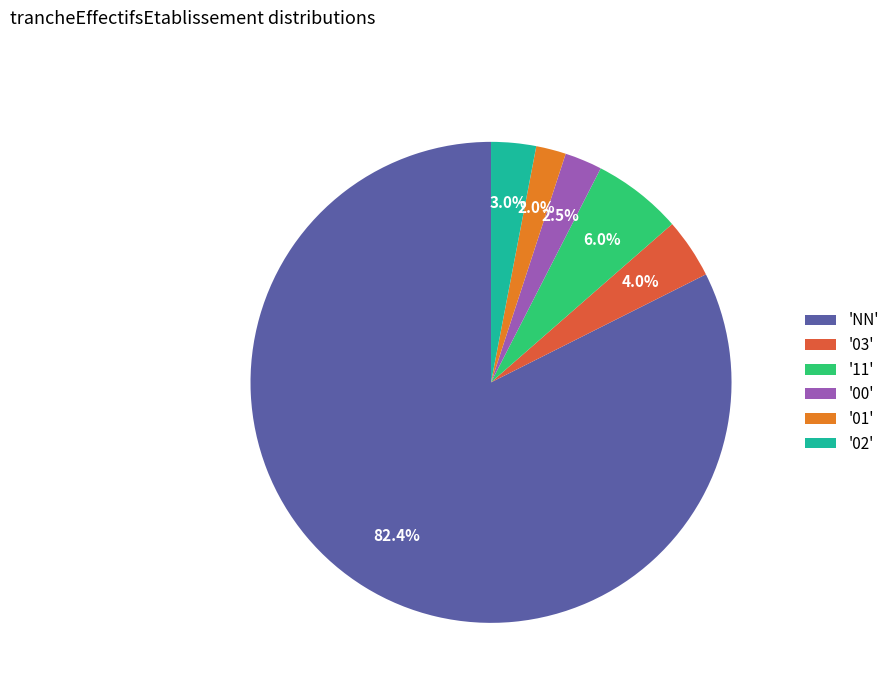

Rank the categories by value from highest to lowest.

'NN', '11', '03', '02', '00', '01'